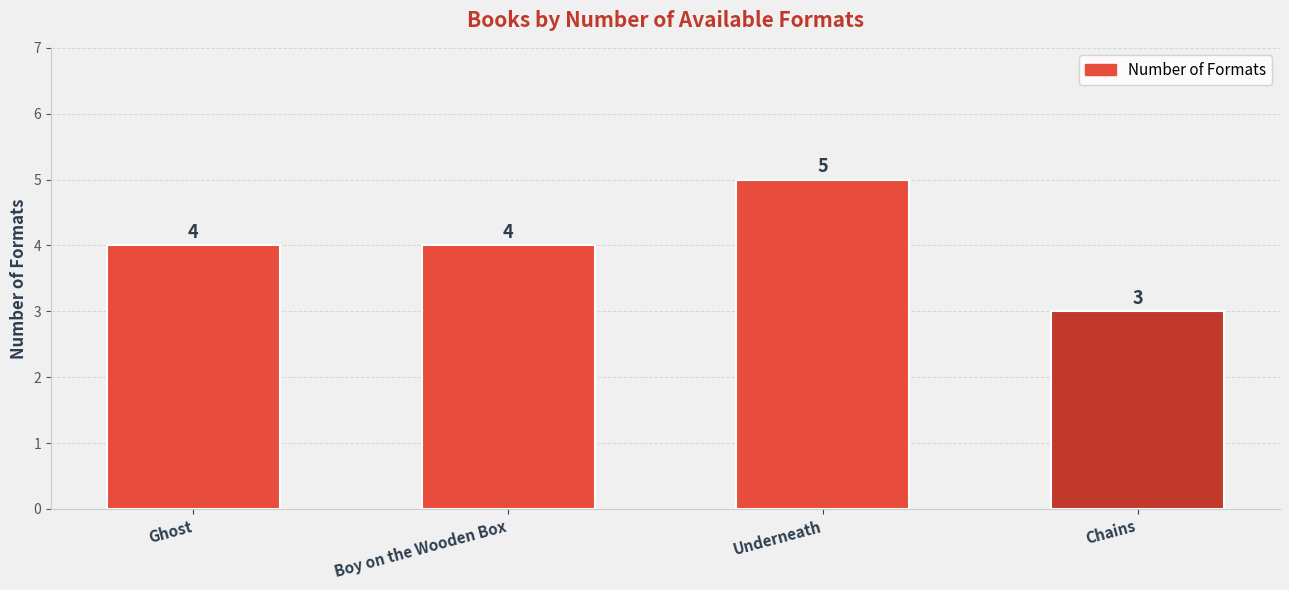

What is the change in value from Boy on the Wooden Box to Underneath?

+1